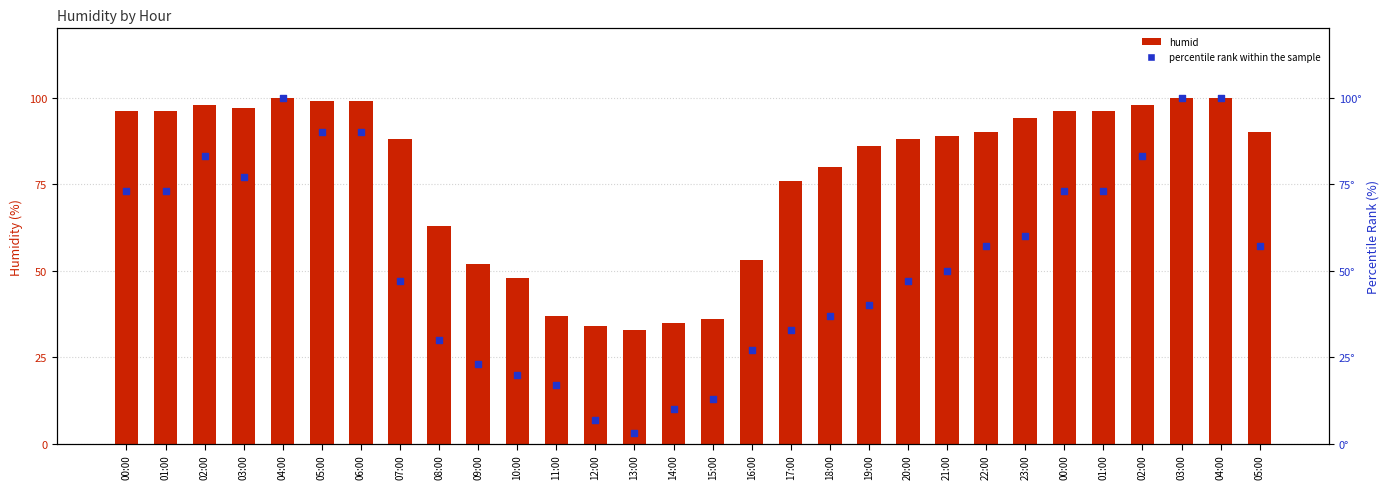

Which series has the widest spread of Y values?

percentile rank within the sample